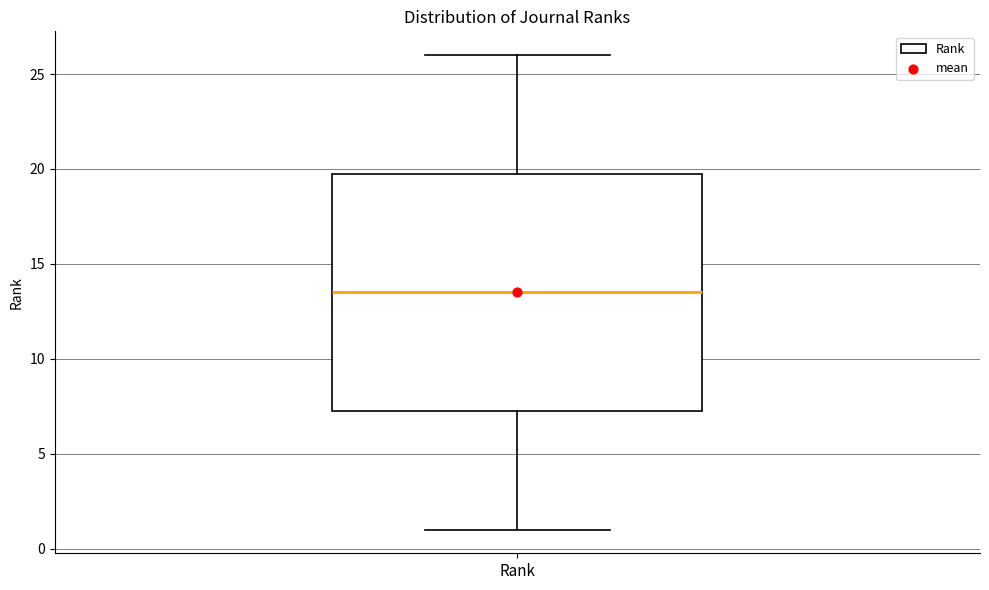

Where is the upper edge of the box for Rank on the y-axis? The values are not printed on the chart, so give them approximately, as read against the axis.

20.0